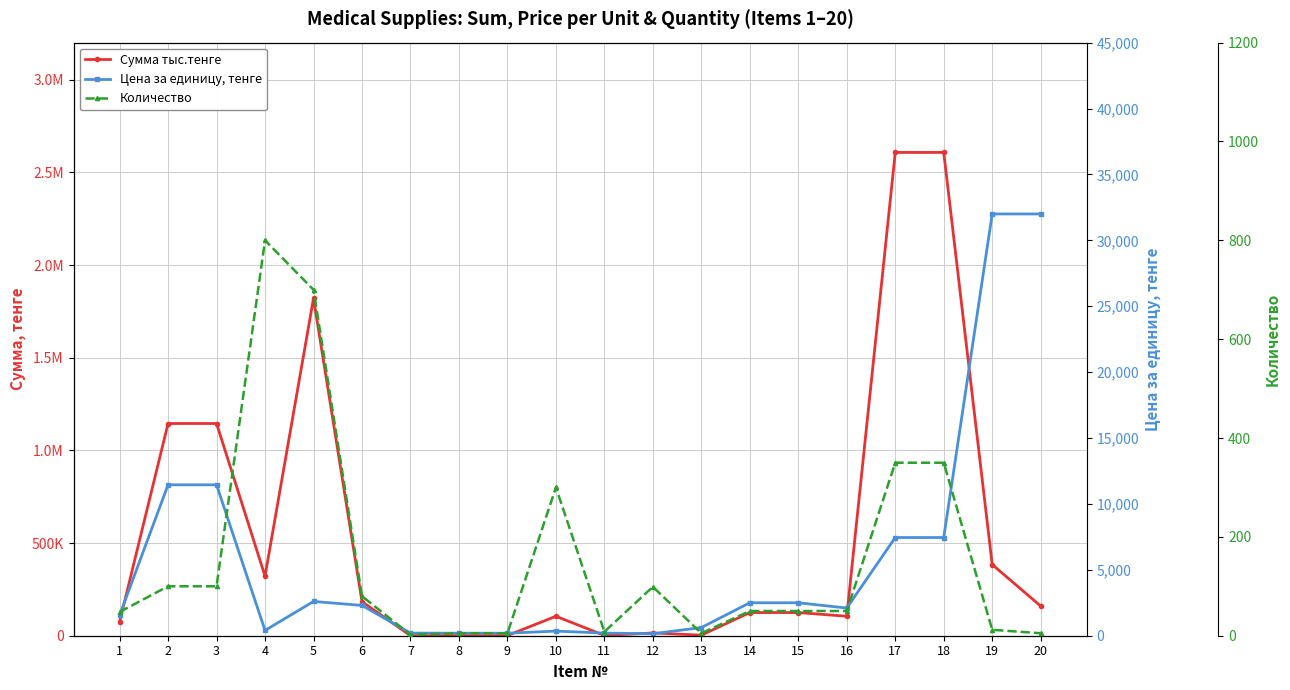

What is the spread (max minus min) of values at 10?

104700